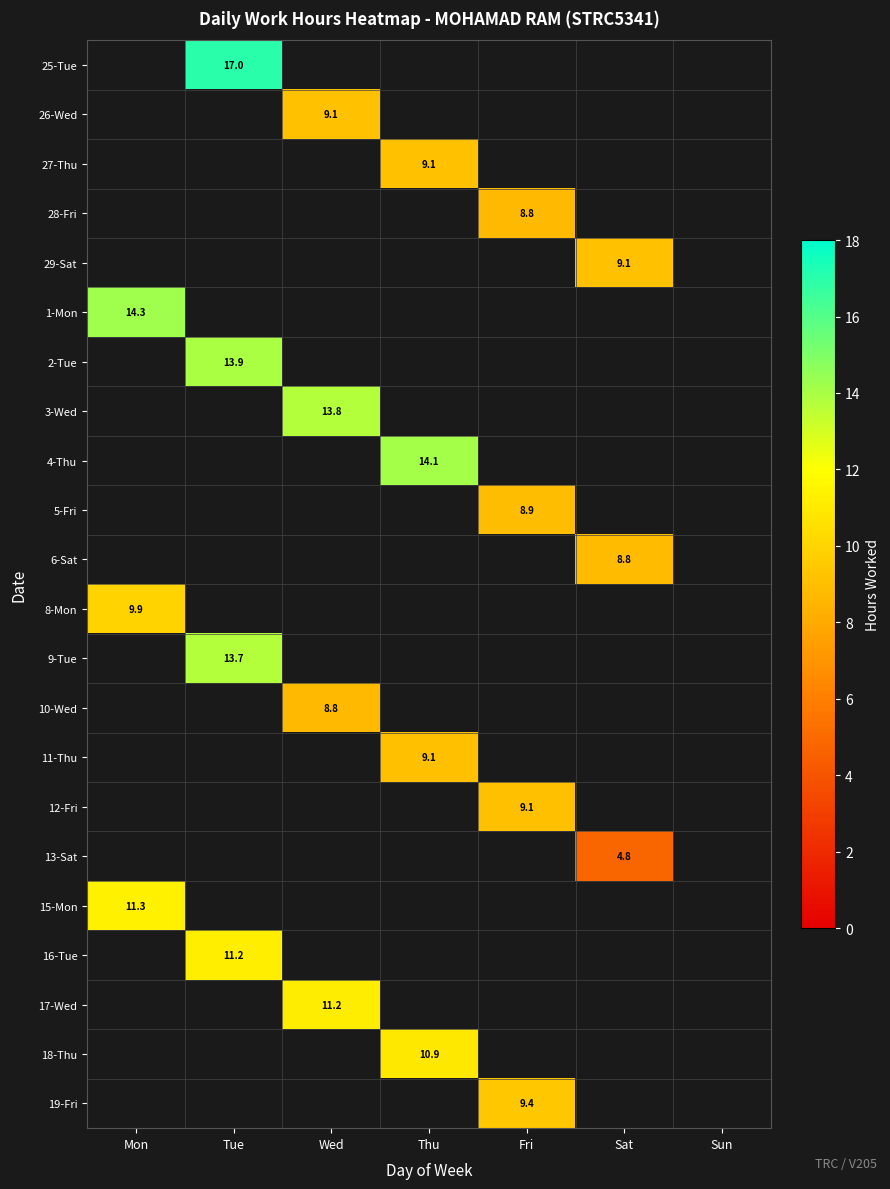

Is it true that 5-Fri equals 3.7 at Fri?

False